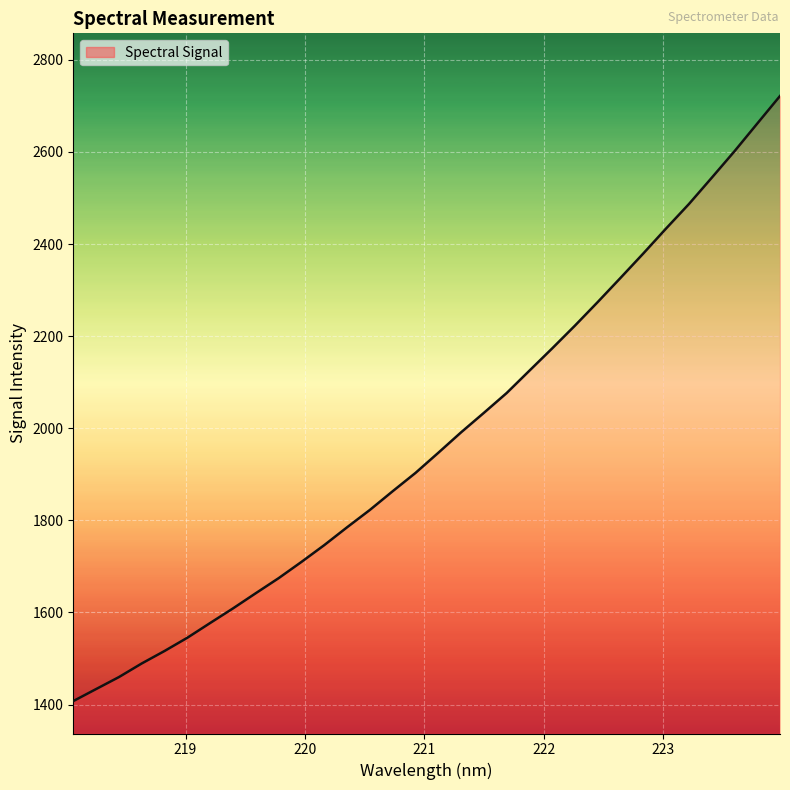

What is the smallest value displayed?

1407.5